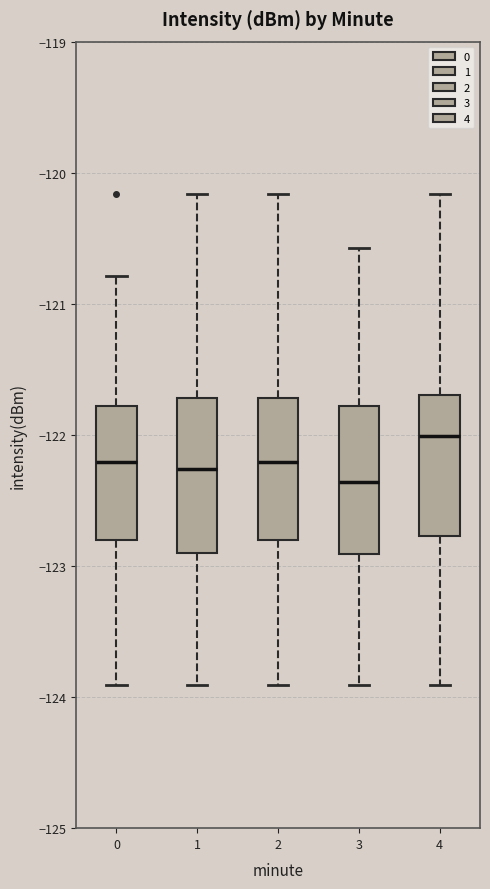

Where is the upper edge of the box at x = 4 on the y-axis? The values are not printed on the chart, so give them approximately, as read against the axis.

-121.7